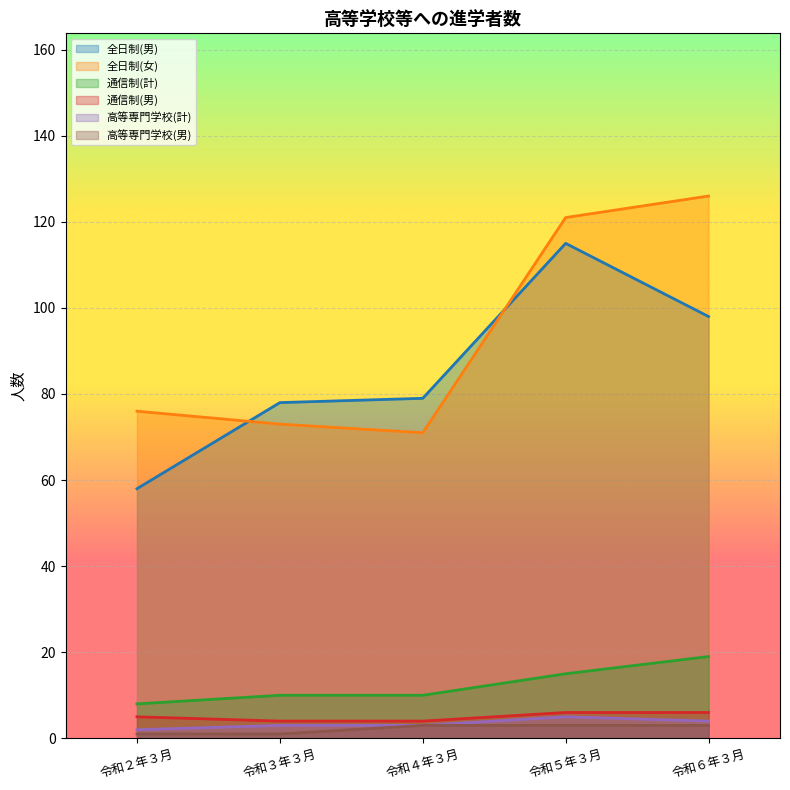

How many lines are shown in the chart?

6